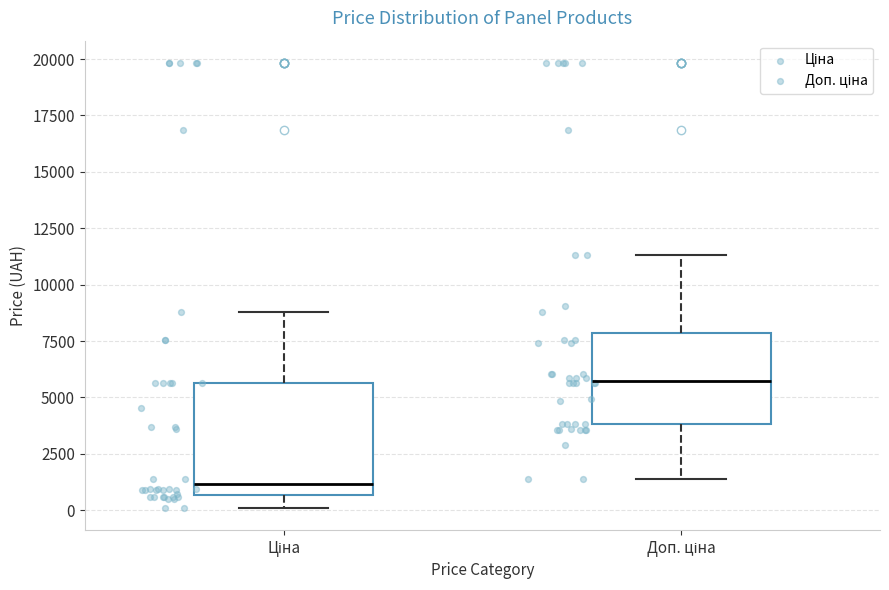

Which box's median line is the highest?

Доп. ціна